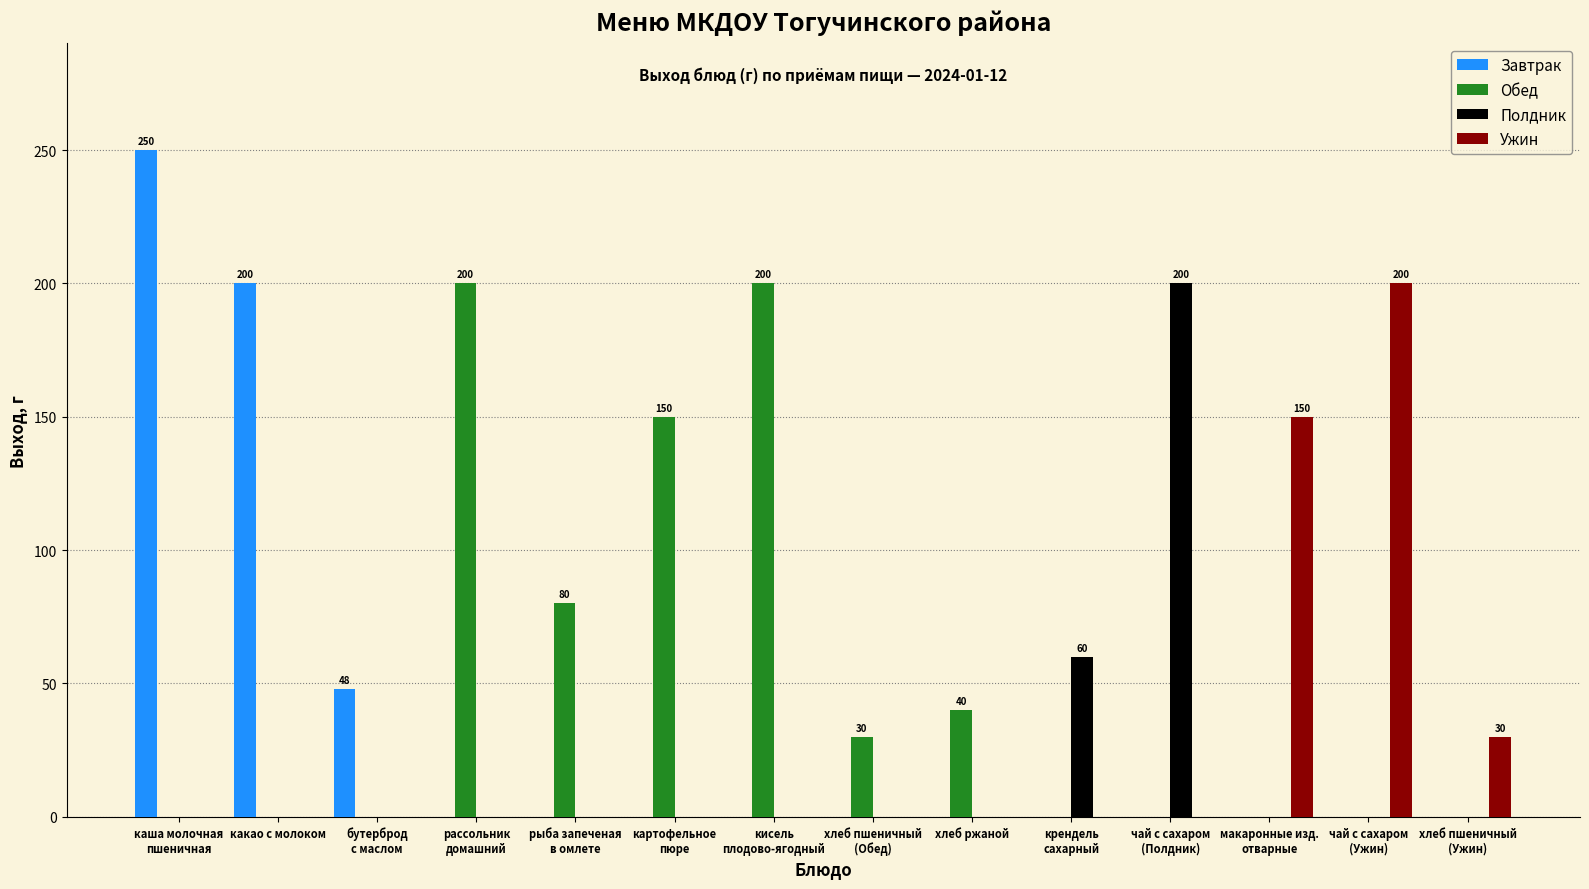

What is the greatest value displayed?

250